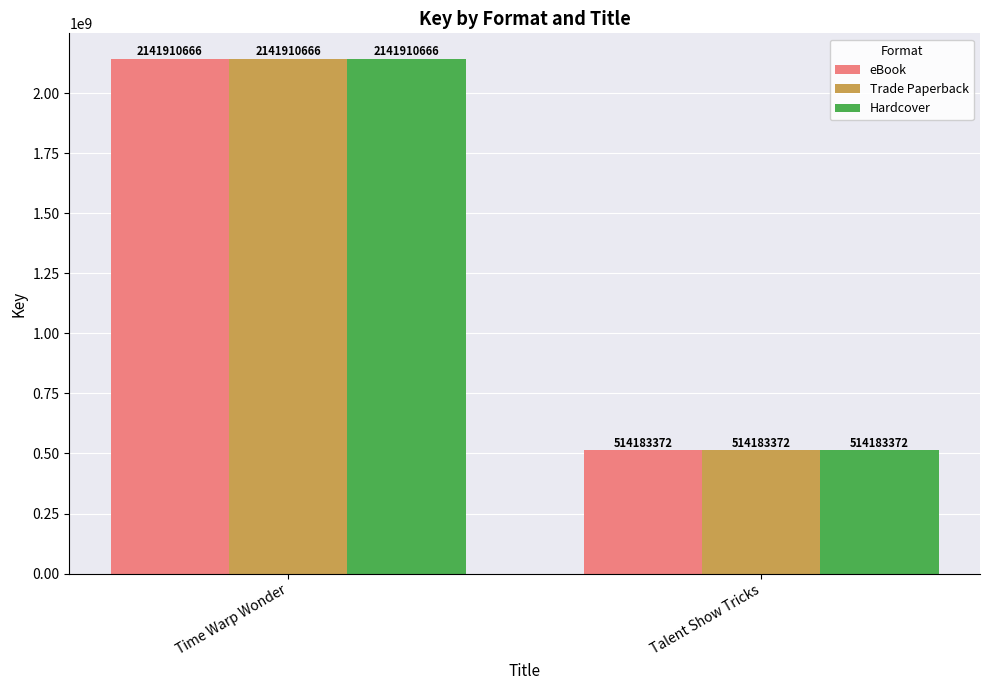

True or false: Trade Paperback has a value of 880441957 at Talent Show Tricks.

False